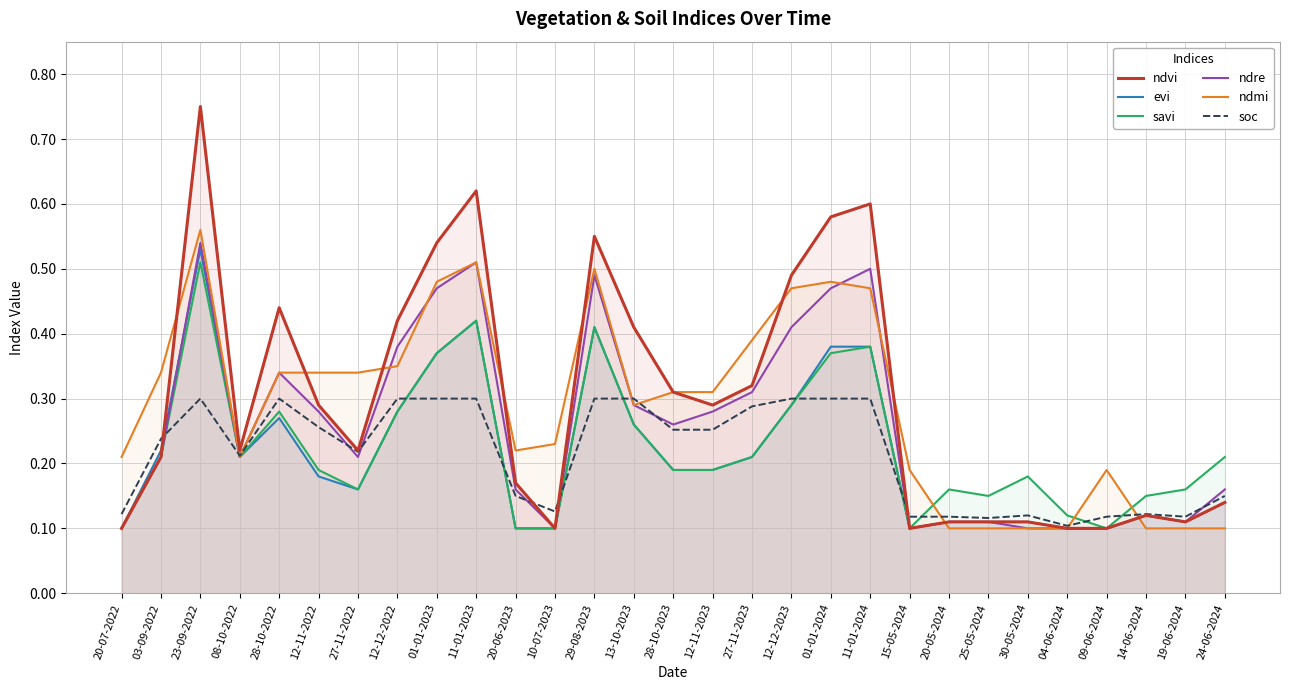

Reading right to left, transcribe all the data shown in this chart.

ndvi: 24-06-2024=0.1	19-06-2024=0.1	14-06-2024=0.1	09-06-2024=0.1	04-06-2024=0.1	30-05-2024=0.1	25-05-2024=0.1	20-05-2024=0.1	15-05-2024=0.1	11-01-2024=0.6	01-01-2024=0.6	12-12-2023=0.5	27-11-2023=0.3	12-11-2023=0.3	28-10-2023=0.3	13-10-2023=0.4	29-08-2023=0.6	10-07-2023=0.1	20-06-2023=0.2	11-01-2023=0.6	01-01-2023=0.5	12-12-2022=0.4	27-11-2022=0.2	12-11-2022=0.3	28-10-2022=0.4	08-10-2022=0.2	23-09-2022=0.8	03-09-2022=0.2	20-07-2022=0.1
evi: 24-06-2024=0.1	19-06-2024=0.1	14-06-2024=0.1	09-06-2024=0.1	04-06-2024=0.1	30-05-2024=0.1	25-05-2024=0.1	20-05-2024=0.1	15-05-2024=0.1	11-01-2024=0.4	01-01-2024=0.4	12-12-2023=0.3	27-11-2023=0.2	12-11-2023=0.2	28-10-2023=0.2	13-10-2023=0.3	29-08-2023=0.4	10-07-2023=0.1	20-06-2023=0.1	11-01-2023=0.4	01-01-2023=0.4	12-12-2022=0.3	27-11-2022=0.2	12-11-2022=0.2	28-10-2022=0.3	08-10-2022=0.2	23-09-2022=0.5	03-09-2022=0.2	20-07-2022=0.1
savi: 24-06-2024=0.2	19-06-2024=0.2	14-06-2024=0.1	09-06-2024=0.1	04-06-2024=0.1	30-05-2024=0.2	25-05-2024=0.1	20-05-2024=0.2	15-05-2024=0.1	11-01-2024=0.4	01-01-2024=0.4	12-12-2023=0.3	27-11-2023=0.2	12-11-2023=0.2	28-10-2023=0.2	13-10-2023=0.3	29-08-2023=0.4	10-07-2023=0.1	20-06-2023=0.1	11-01-2023=0.4	01-01-2023=0.4	12-12-2022=0.3	27-11-2022=0.2	12-11-2022=0.2	28-10-2022=0.3	08-10-2022=0.2	23-09-2022=0.5	03-09-2022=0.2	20-07-2022=0.1
ndre: 24-06-2024=0.2	19-06-2024=0.1	14-06-2024=0.1	09-06-2024=0.1	04-06-2024=0.1	30-05-2024=0.1	25-05-2024=0.1	20-05-2024=0.1	15-05-2024=0.1	11-01-2024=0.5	01-01-2024=0.5	12-12-2023=0.4	27-11-2023=0.3	12-11-2023=0.3	28-10-2023=0.3	13-10-2023=0.3	29-08-2023=0.5	10-07-2023=0.1	20-06-2023=0.2	11-01-2023=0.5	01-01-2023=0.5	12-12-2022=0.4	27-11-2022=0.2	12-11-2022=0.3	28-10-2022=0.3	08-10-2022=0.2	23-09-2022=0.5	03-09-2022=0.2	20-07-2022=0.1
ndmi: 24-06-2024=0.1	19-06-2024=0.1	14-06-2024=0.1	09-06-2024=0.2	04-06-2024=0.1	30-05-2024=0.1	25-05-2024=0.1	20-05-2024=0.1	15-05-2024=0.2	11-01-2024=0.5	01-01-2024=0.5	12-12-2023=0.5	27-11-2023=0.4	12-11-2023=0.3	28-10-2023=0.3	13-10-2023=0.3	29-08-2023=0.5	10-07-2023=0.2	20-06-2023=0.2	11-01-2023=0.5	01-01-2023=0.5	12-12-2022=0.3	27-11-2022=0.3	12-11-2022=0.3	28-10-2022=0.3	08-10-2022=0.2	23-09-2022=0.6	03-09-2022=0.3	20-07-2022=0.2
soc: 24-06-2024=0.1	19-06-2024=0.1	14-06-2024=0.1	09-06-2024=0.1	04-06-2024=0.1	30-05-2024=0.1	25-05-2024=0.1	20-05-2024=0.1	15-05-2024=0.1	11-01-2024=0.3	01-01-2024=0.3	12-12-2023=0.3	27-11-2023=0.3	12-11-2023=0.3	28-10-2023=0.3	13-10-2023=0.3	29-08-2023=0.3	10-07-2023=0.1	20-06-2023=0.1	11-01-2023=0.3	01-01-2023=0.3	12-12-2022=0.3	27-11-2022=0.2	12-11-2022=0.3	28-10-2022=0.3	08-10-2022=0.2	23-09-2022=0.3	03-09-2022=0.2	20-07-2022=0.1